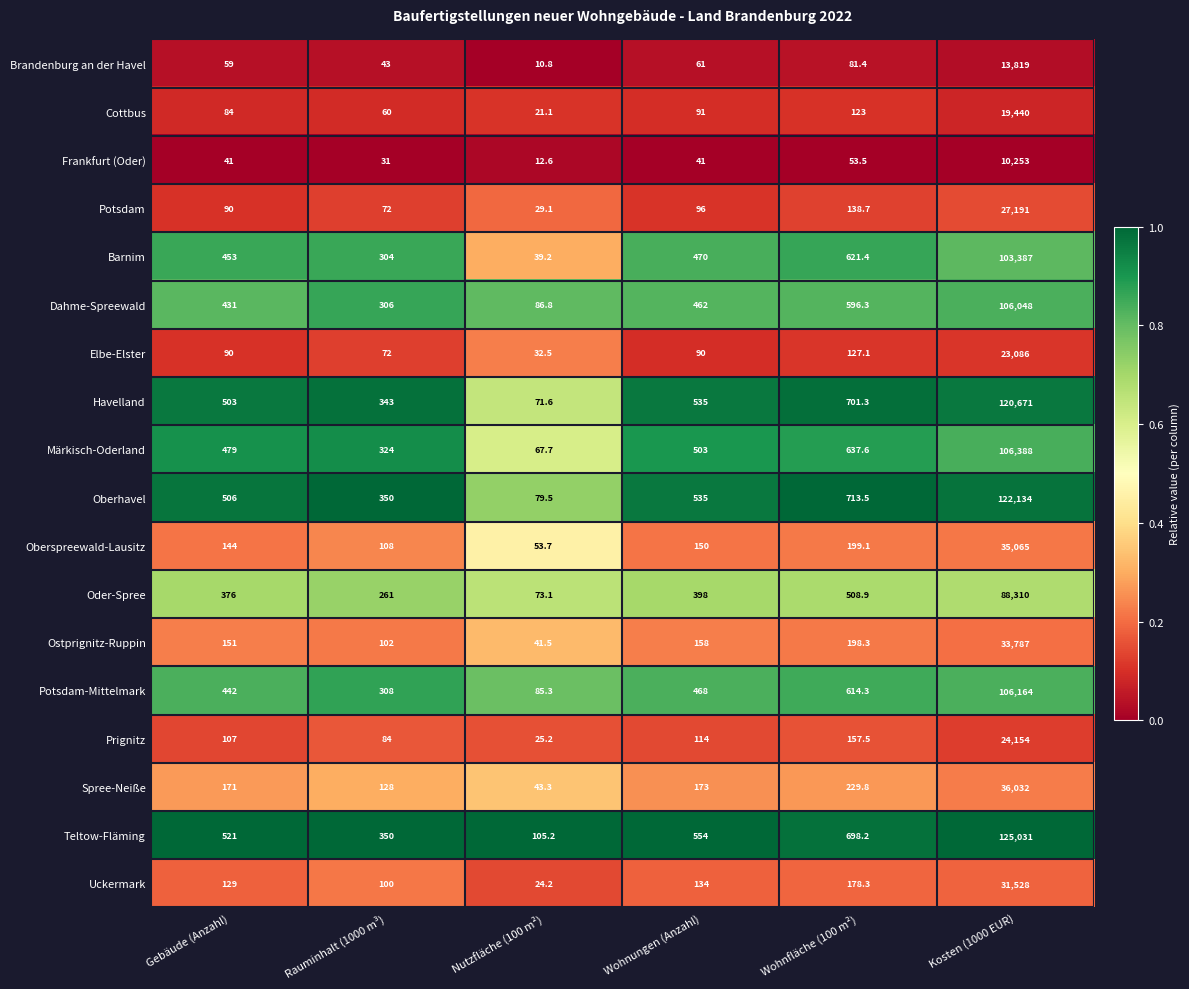

At which category does the chart reach its minimum across all series?

Nutzfläche (100 m²)